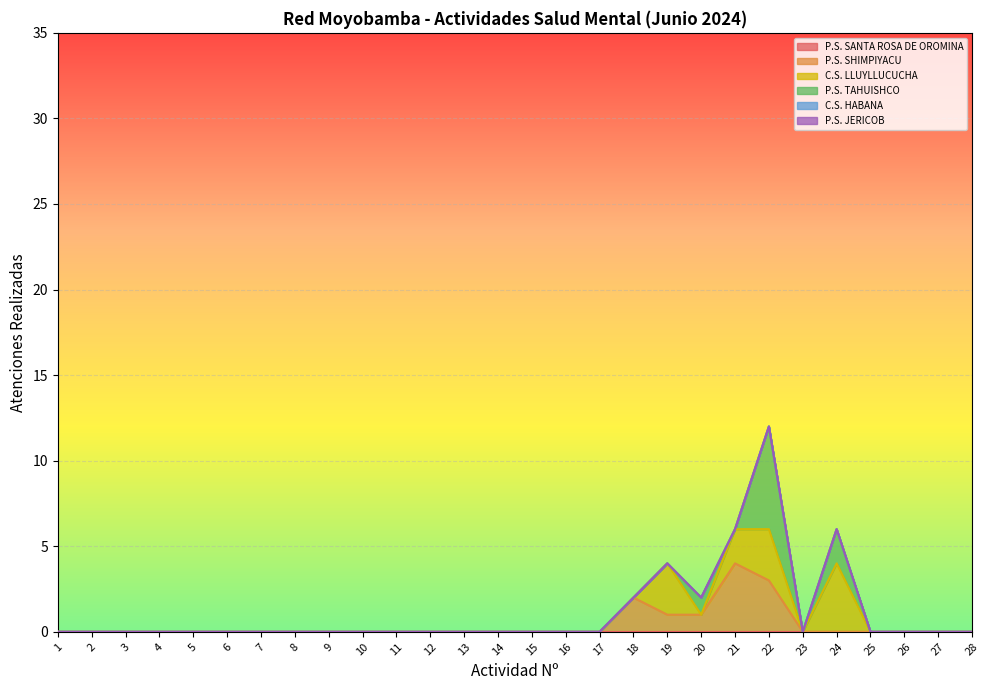

True or false: P.S. SHIMPIYACU and P.S. JERICOB cross at least once.

False